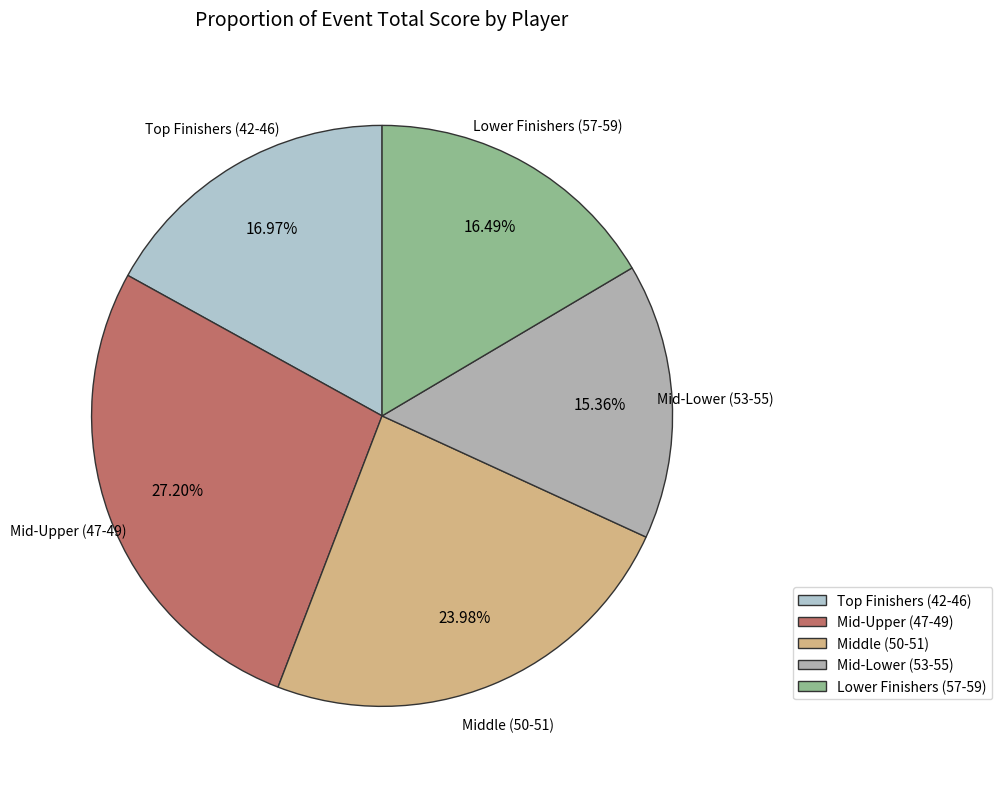

Does any single category account for the majority?

No